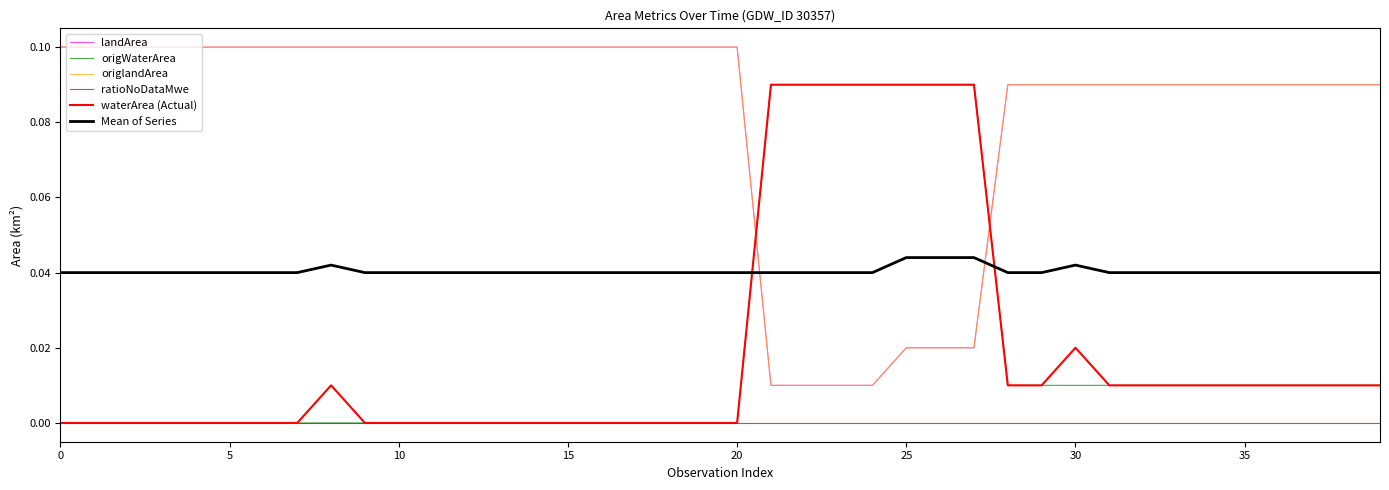

Rank the series by their maximum value, from highest to lowest.

landArea, origlandArea, origWaterArea, waterArea (Actual), Mean of Series, ratioNoDataMwe